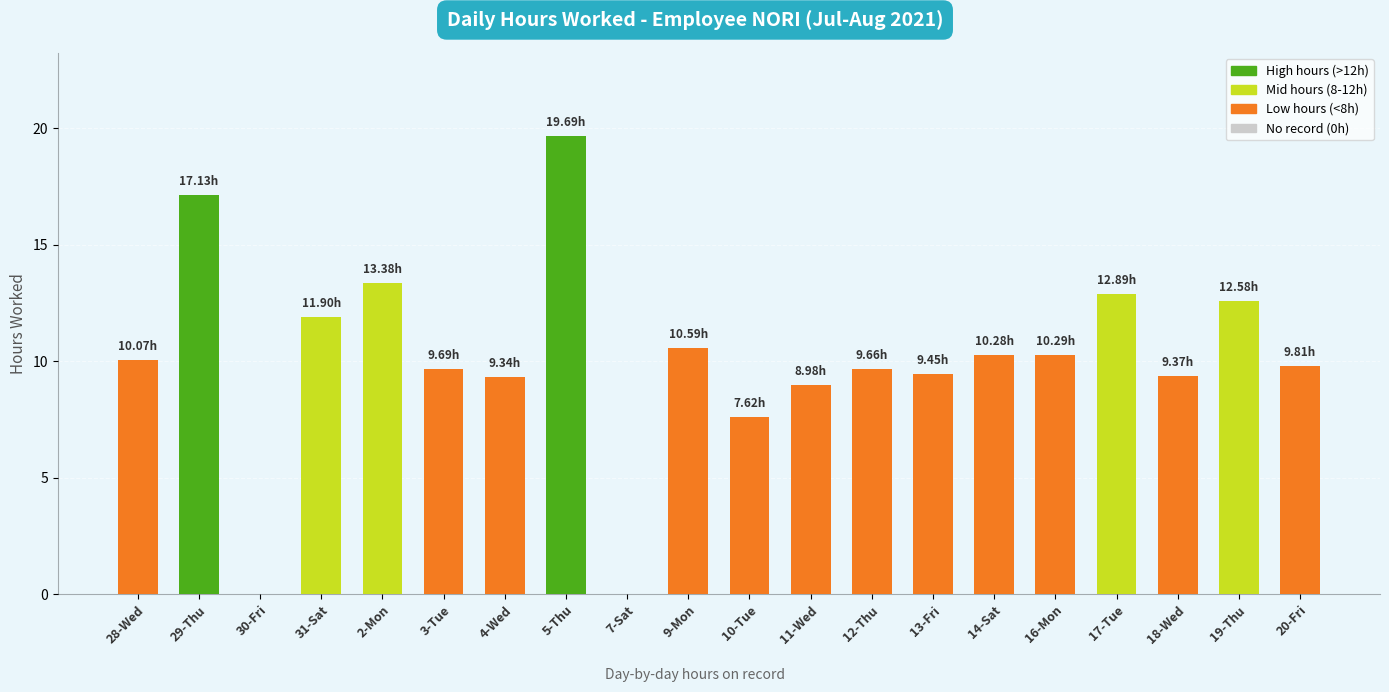

What is the difference between the values at 5-Thu and 18-Wed?

10.3